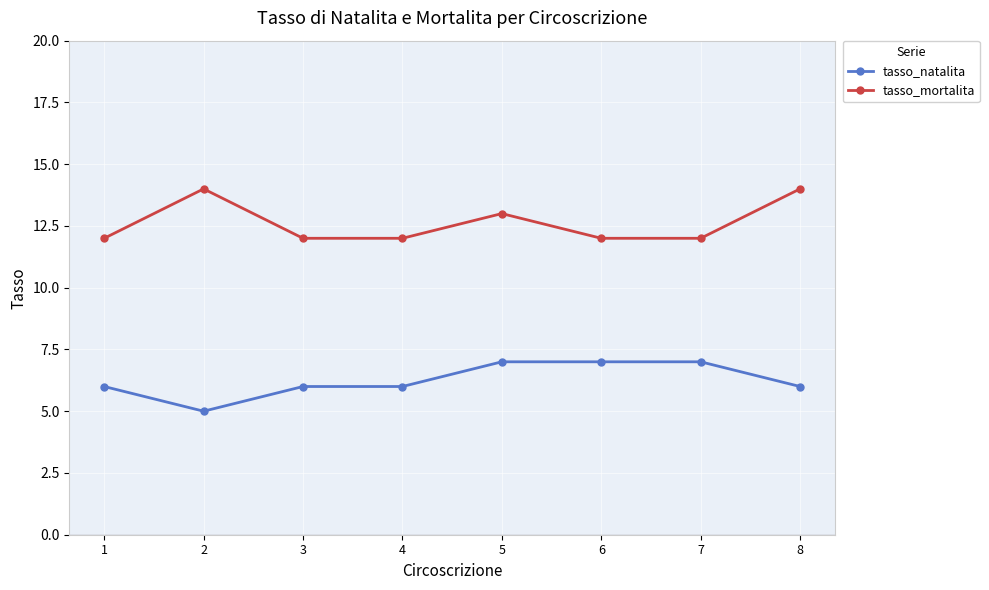

How many lines are shown in the chart?

2